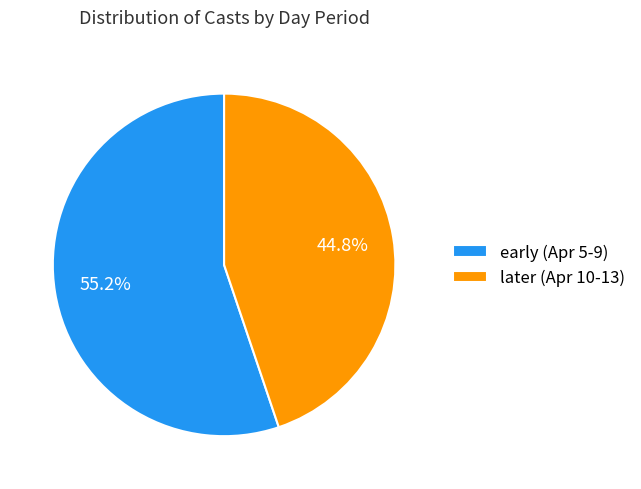

How many segments does this pie chart have?

2